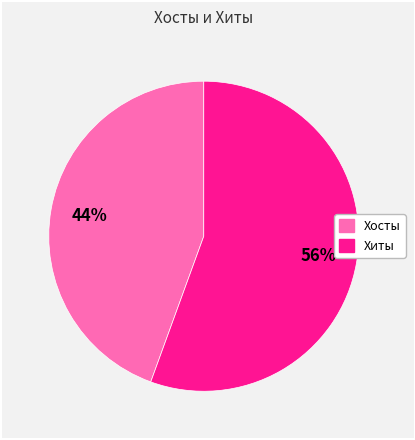

To the nearest percent, what portion does Хосты represent?

44%